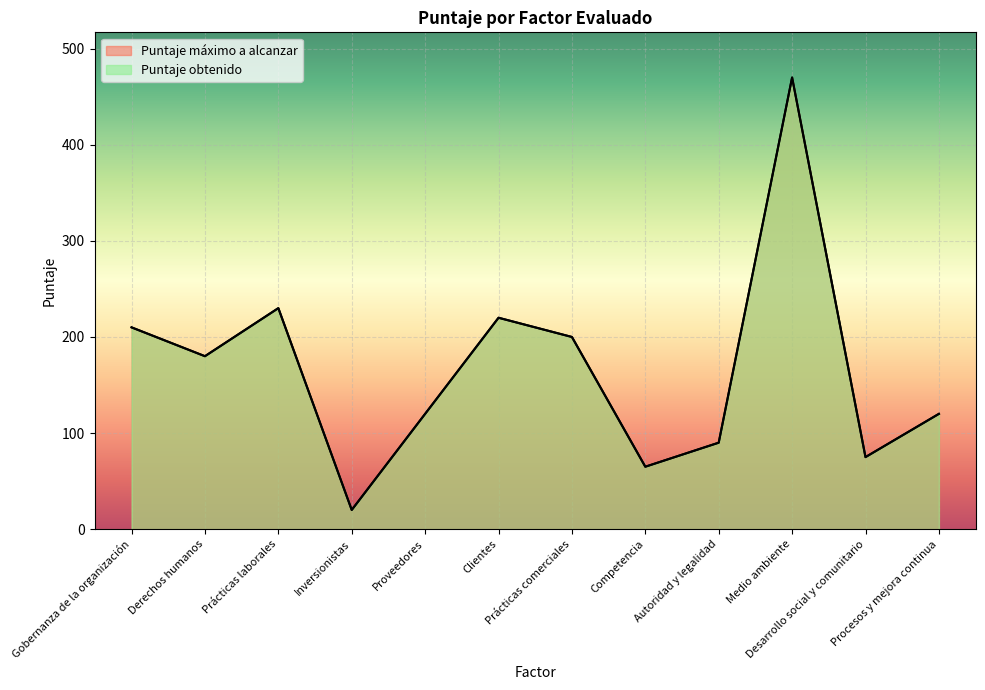

How many data points in Puntaje máximo a alcanzar are above 180?

5